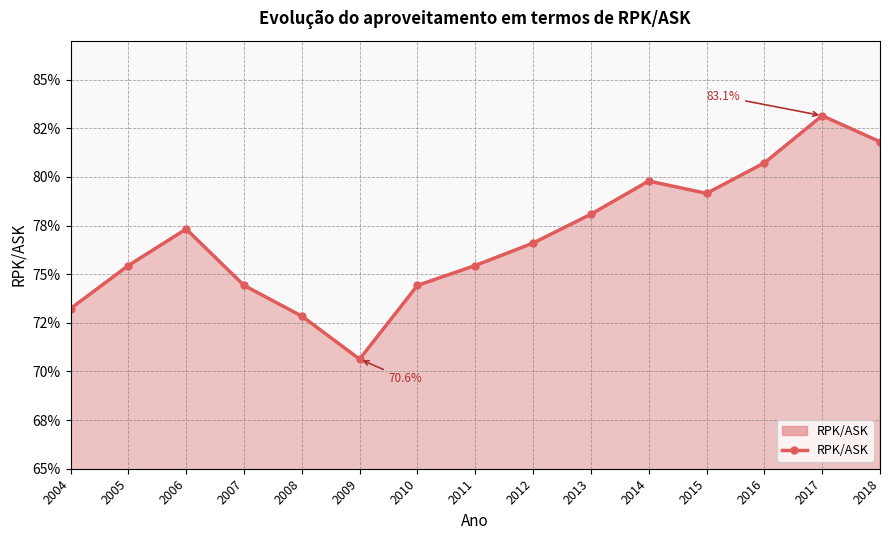

Does the chart have visible grid lines?

Yes